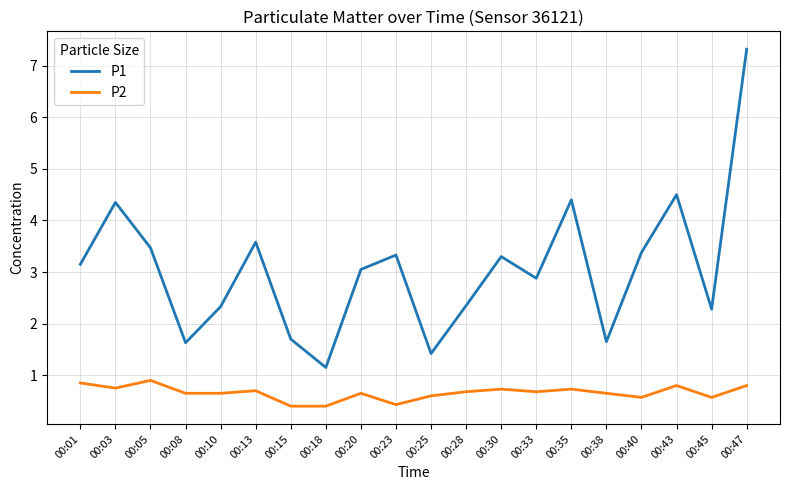

Count the number of data series in this chart.

2